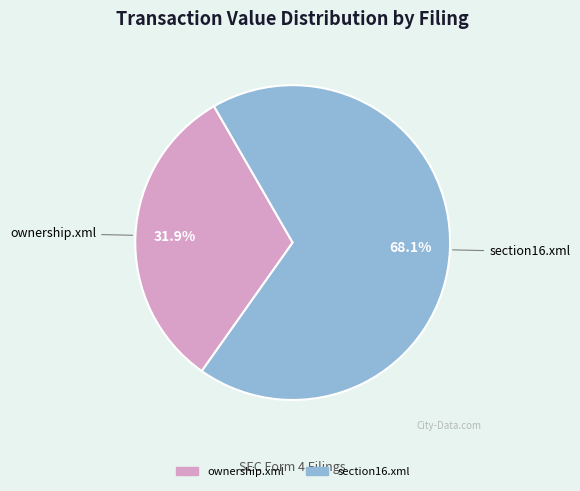

What is the largest slice in the pie chart?

section16.xml